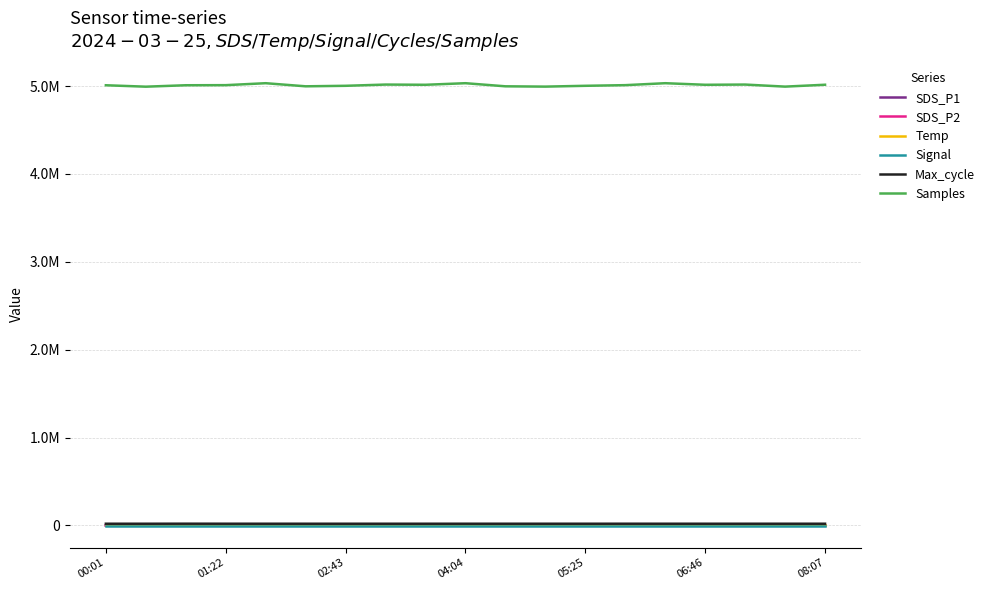

What are all the series names shown in the legend?

SDS_P1, SDS_P2, Temp, Signal, Max_cycle, Samples